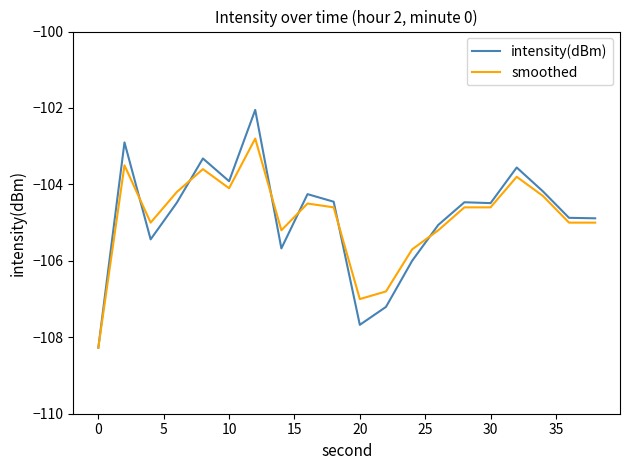

Rank the series by their maximum value, from highest to lowest.

intensity(dBm), smoothed